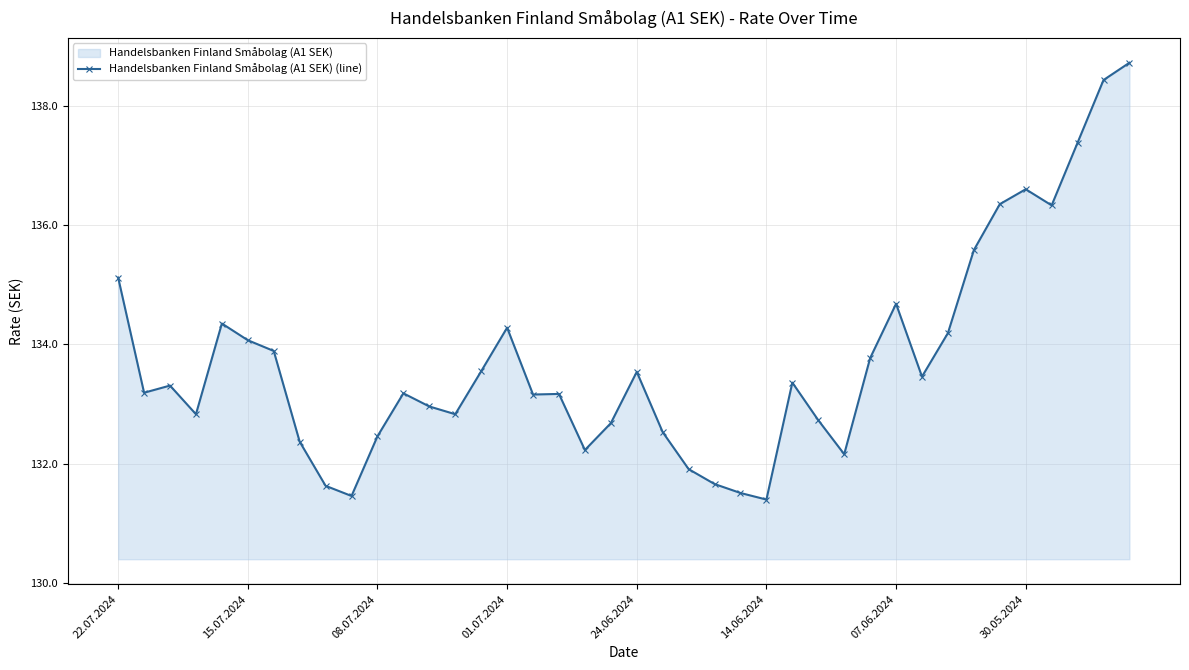

What is the greatest value displayed?

138.7